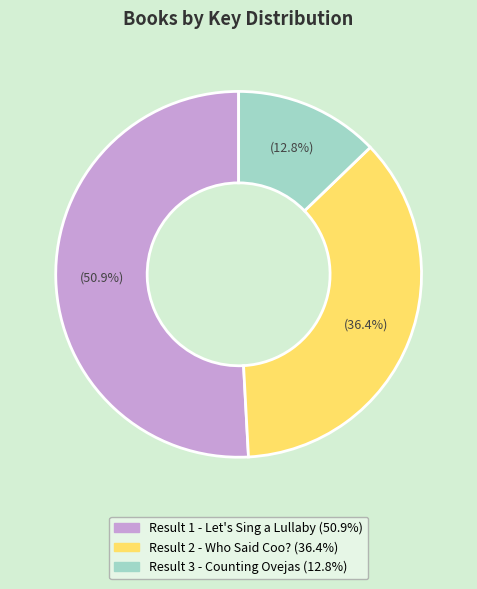

Is there a majority slice in this chart?

Yes